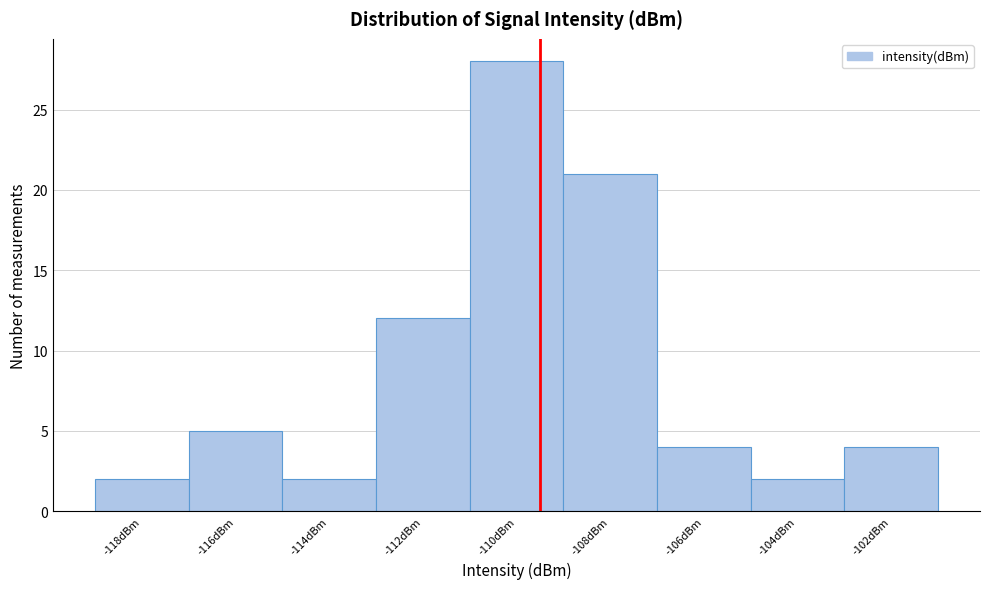

Reading left to right, extract all data points from this chart.

2	5	2	12	28	21	4	2	4